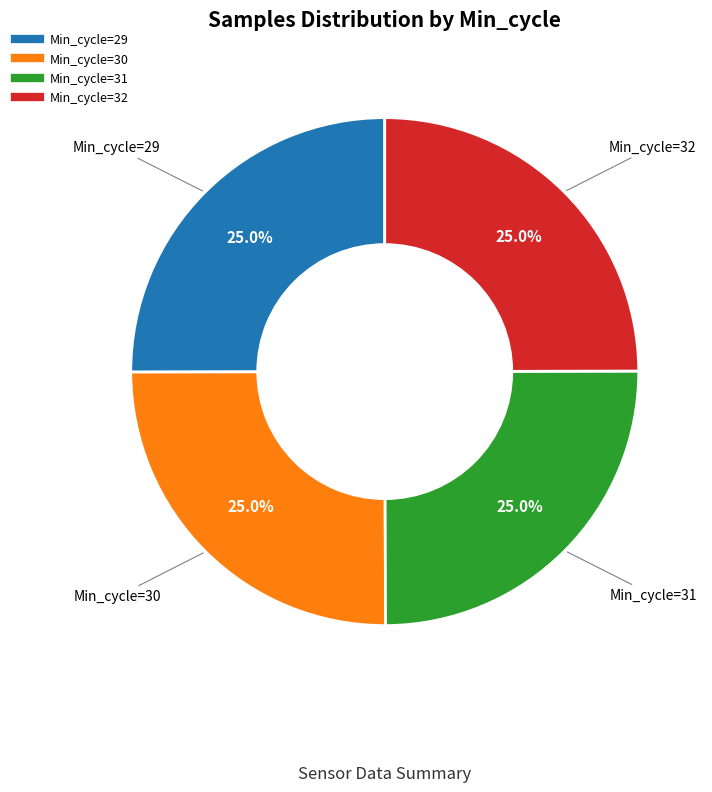

Approximately how many times larger is the value at Min_cycle=32 compared to Min_cycle=31?

1.0